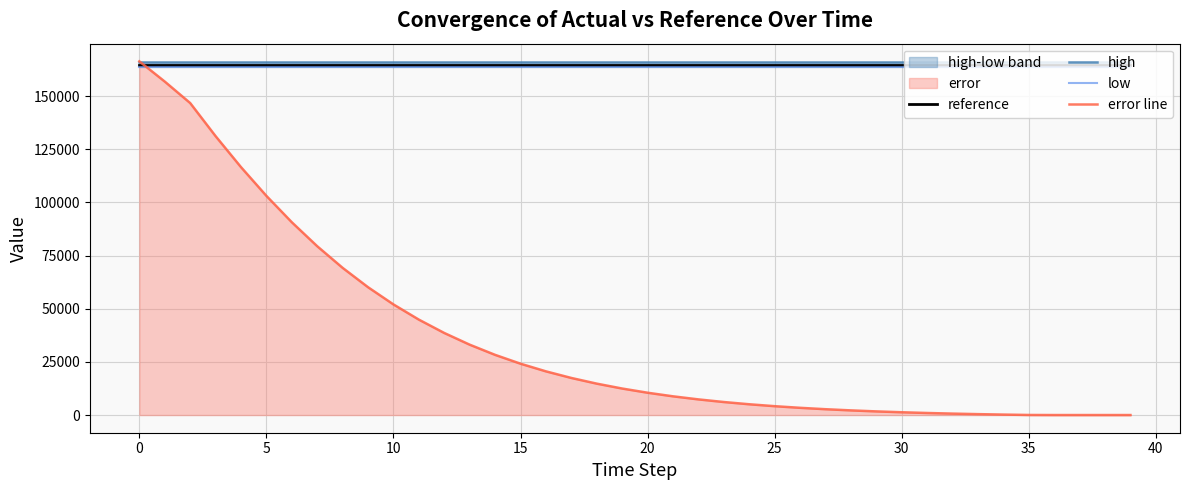

What is the label of the 38th point from the left?

37